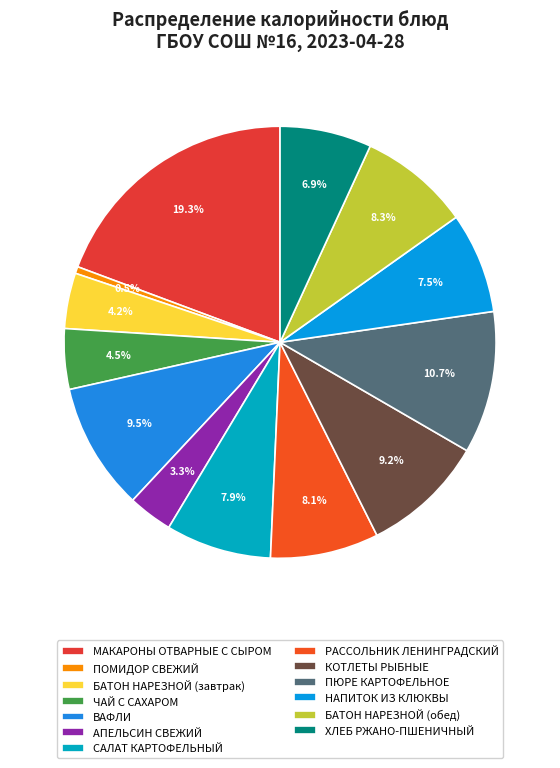

What is the ratio of the value at ХЛЕБ РЖАНО-ПШЕНИЧНЫЙ to the value at БАТОН НАРЕЗНОЙ (обед)?

0.8